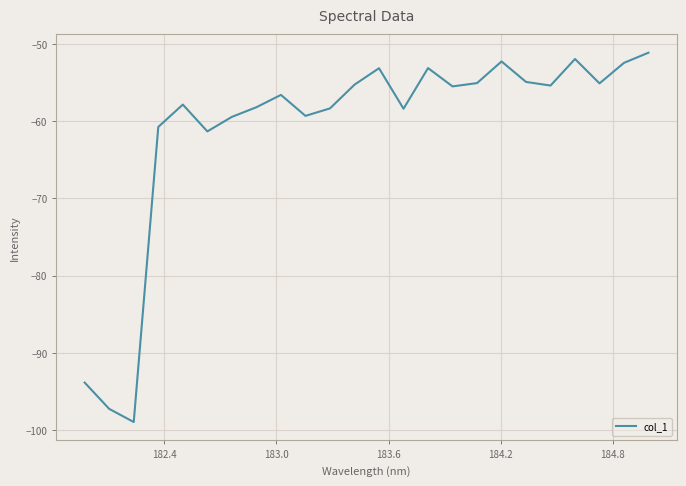

What is the maximum value shown in the chart?

-51.1